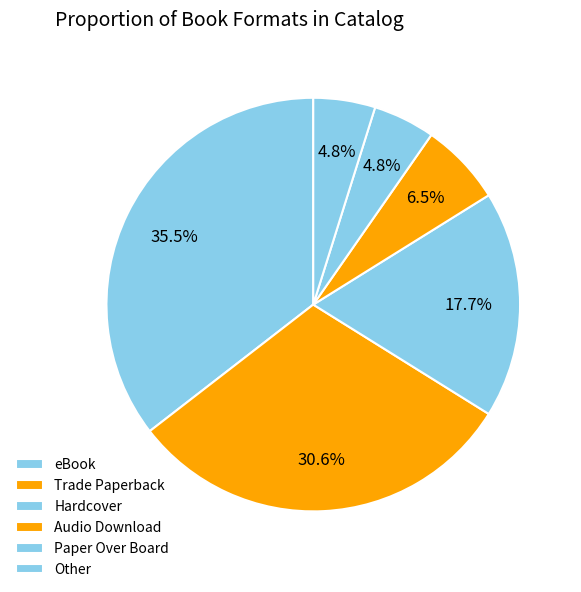

What percentage is NOT represented by Other?

95.2%